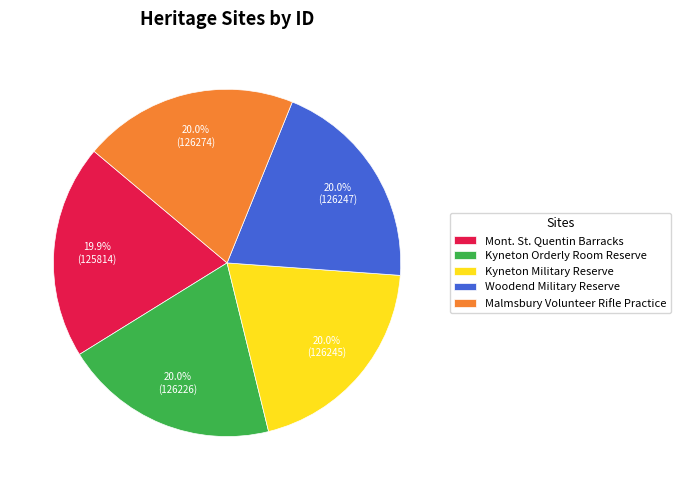

How many slices are in this pie chart?

5